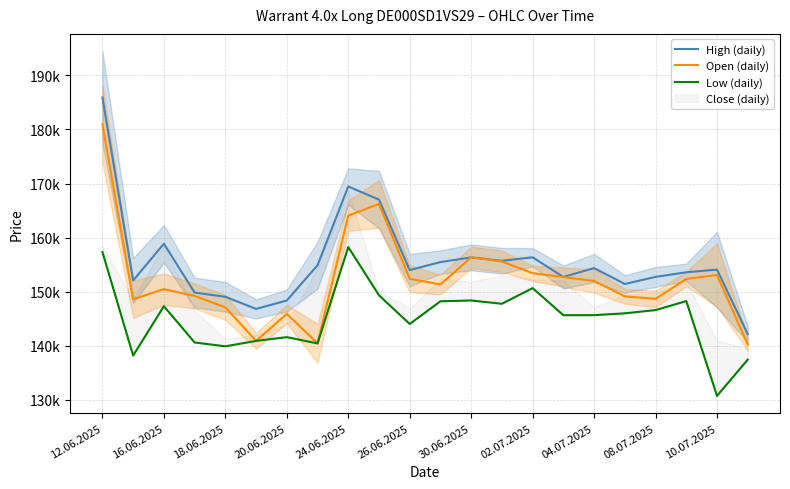

True or false: Open (daily) has a value of 262484 at 30.06.2025.

False